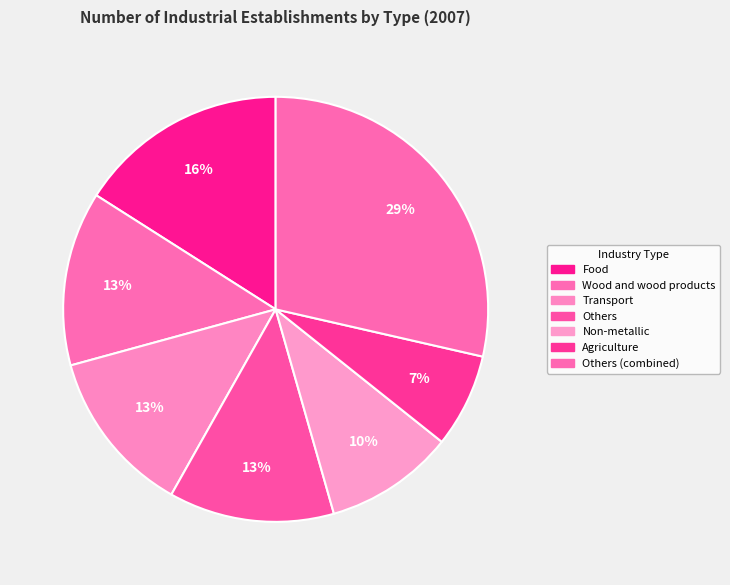

Count the number of slices in the pie.

7